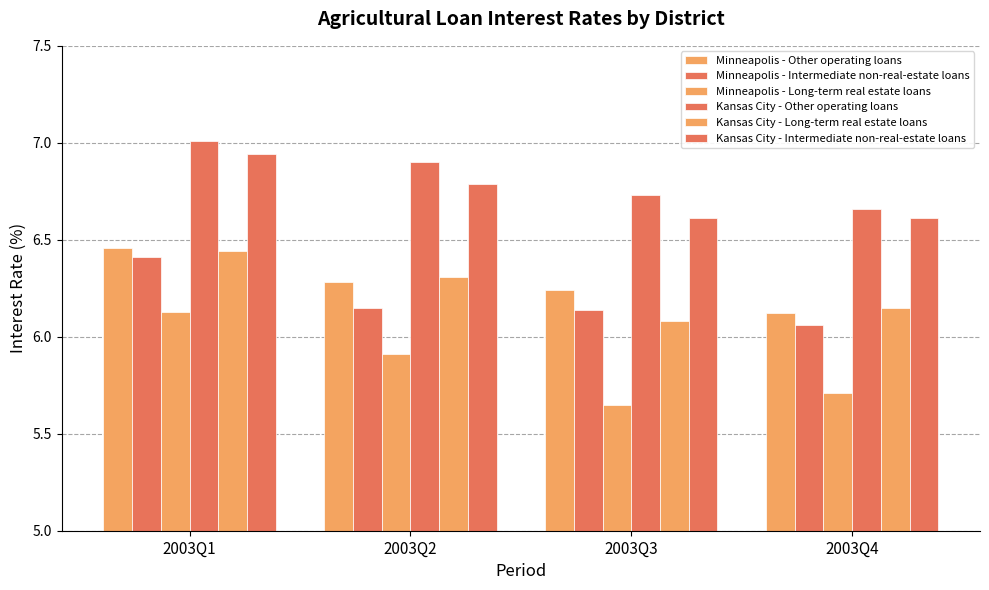

How many groups of bars are there?

4